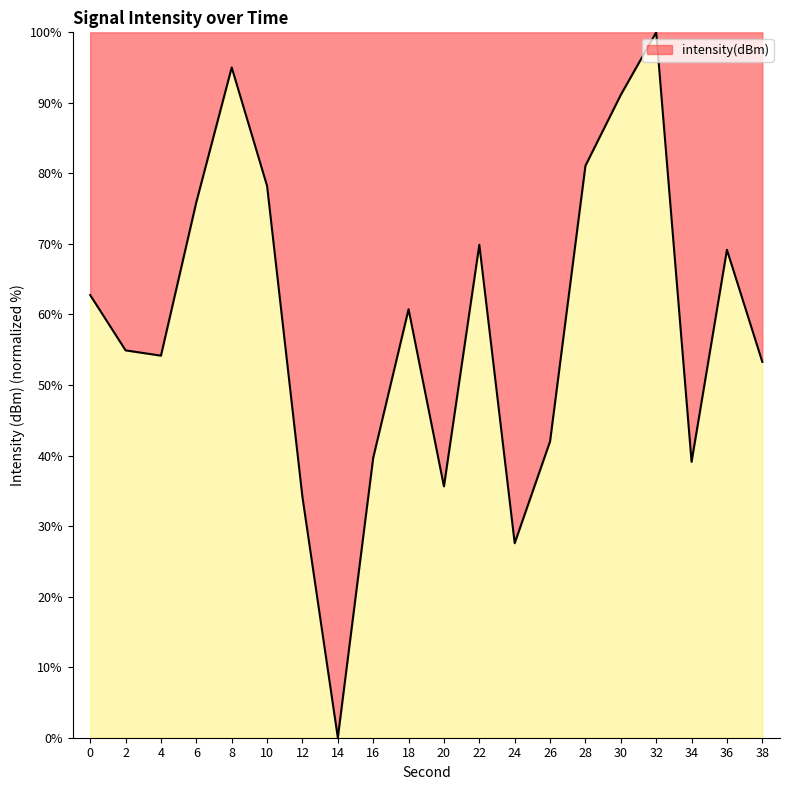

How many positive values are there?

19